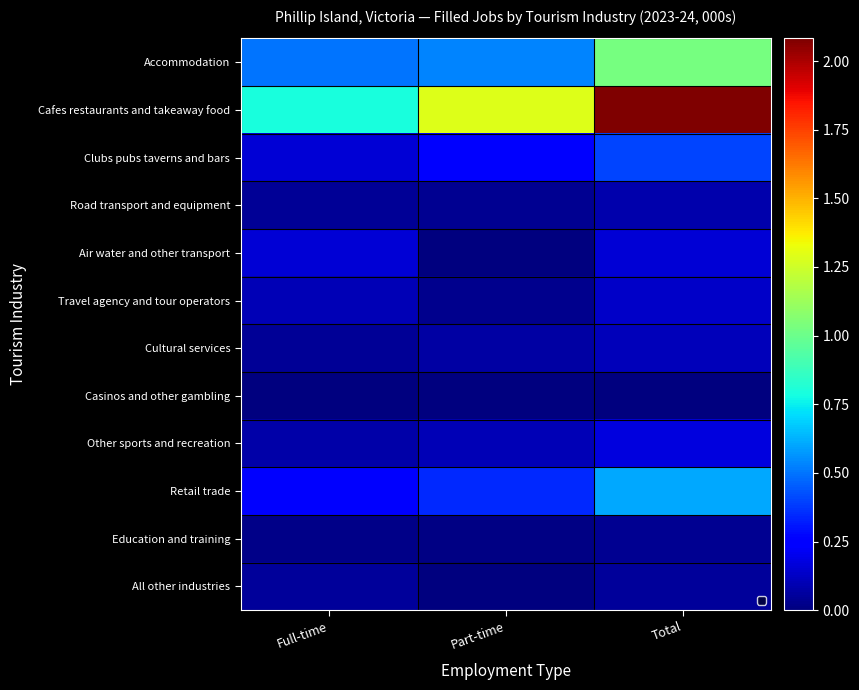

Is it true that Retail trade equals 0.3 at Part-time?

True